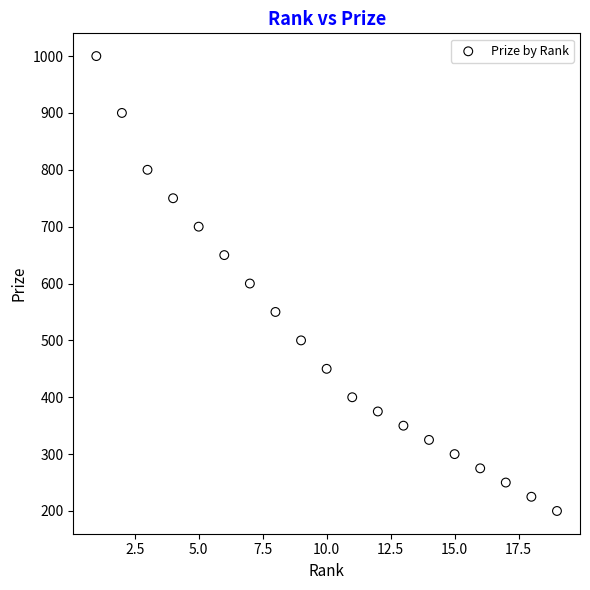

What is the range of Y values (max minus min)?

800